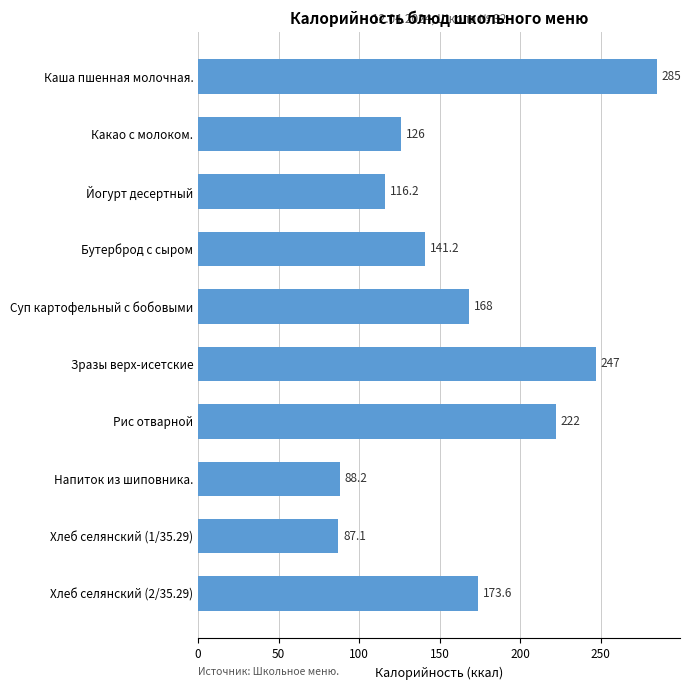

What is the smallest value displayed?

87.1